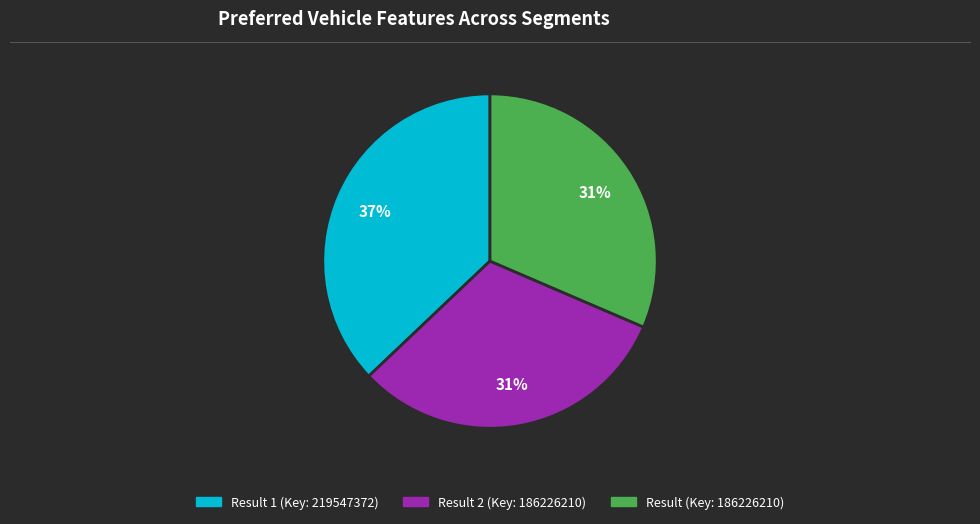

Is there any slice that represents more than half of the pie?

No